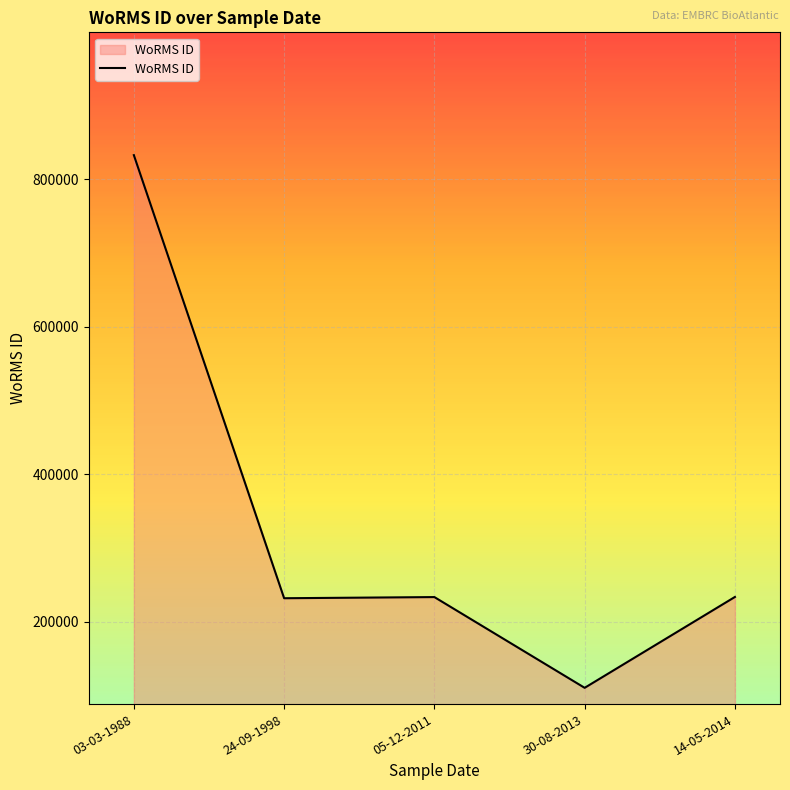

True or false: there are more than 2 points higher than both neighbors.

False